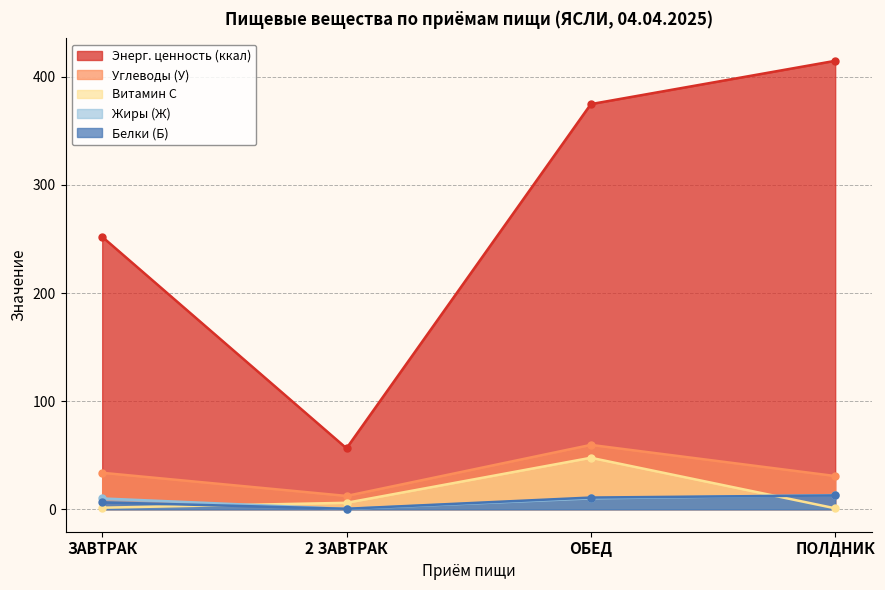

What is the average value of the Жиры (Ж) series?

8.4